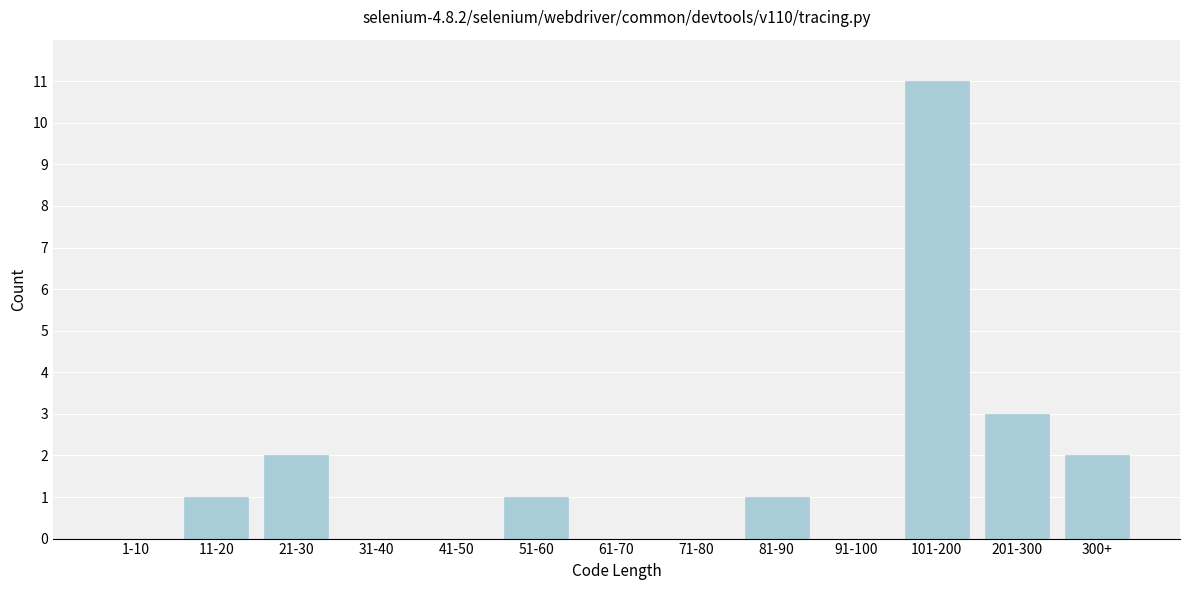

Reading left to right, extract all data points from this chart.

1-10=0	11-20=1	21-30=2	31-40=0	41-50=0	51-60=1	61-70=0	71-80=0	81-90=1	91-100=0	101-200=11	201-300=3	300+=2